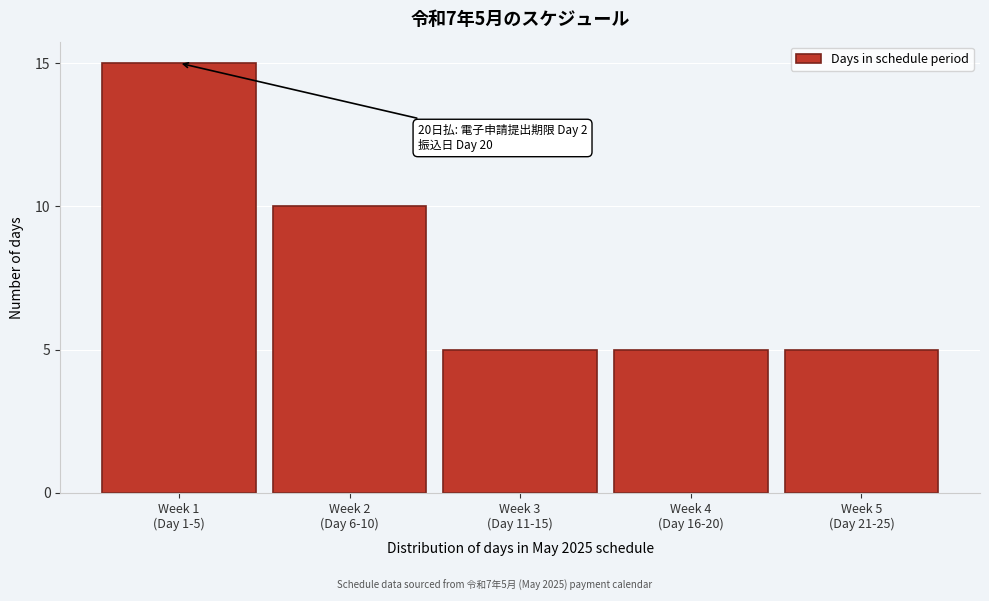

Reading left to right, list all the values displayed in this chart.

15	10	5	5	5